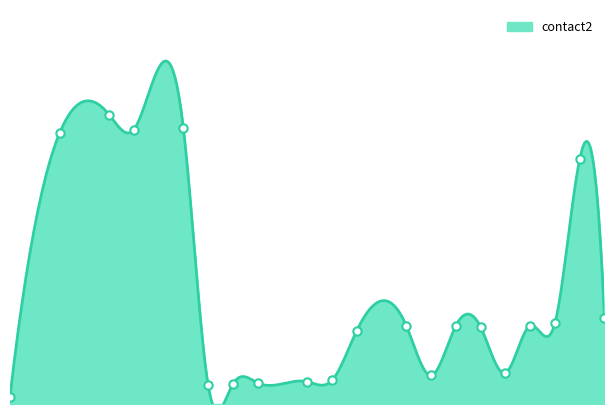

Where does the data first go above 63?

5